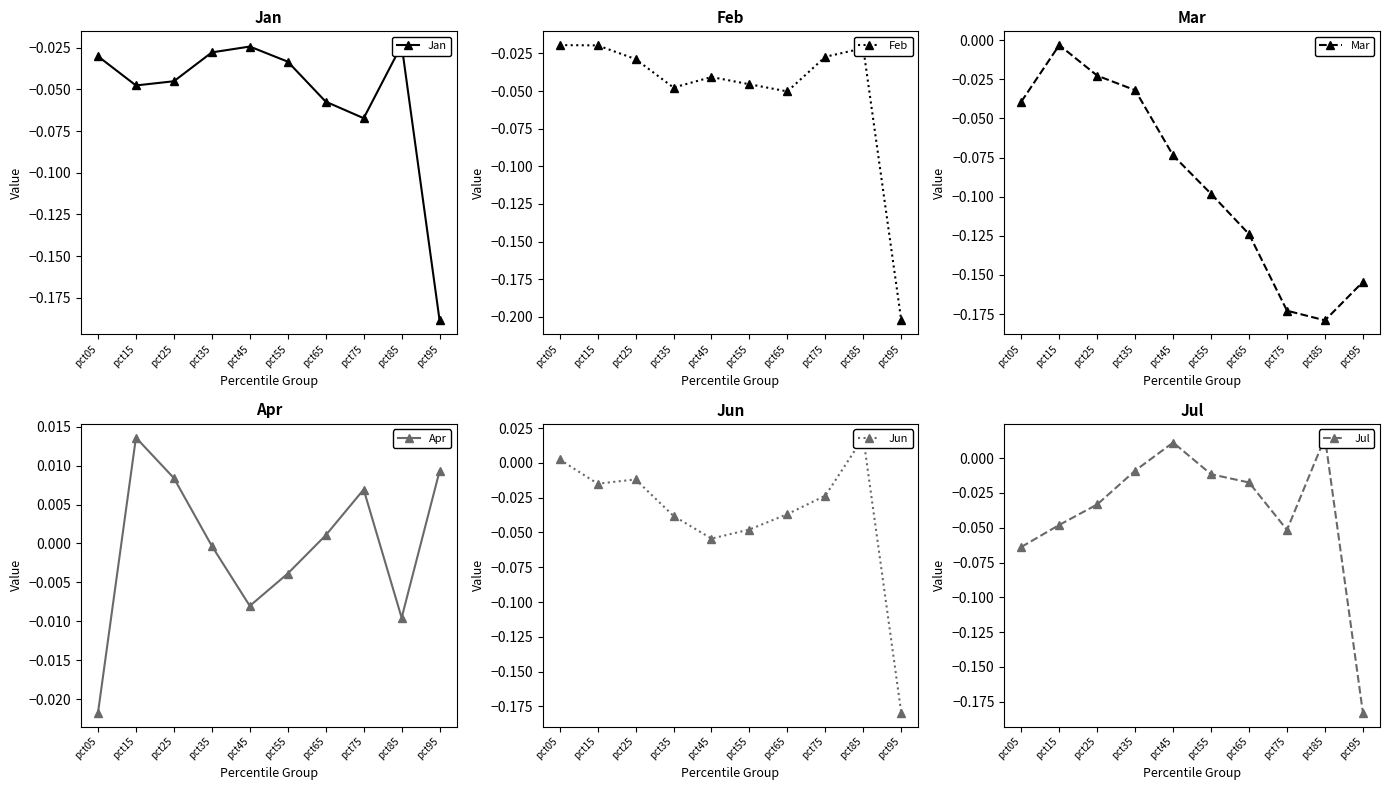

True or false: Mar and Feb intersect in this chart.

True